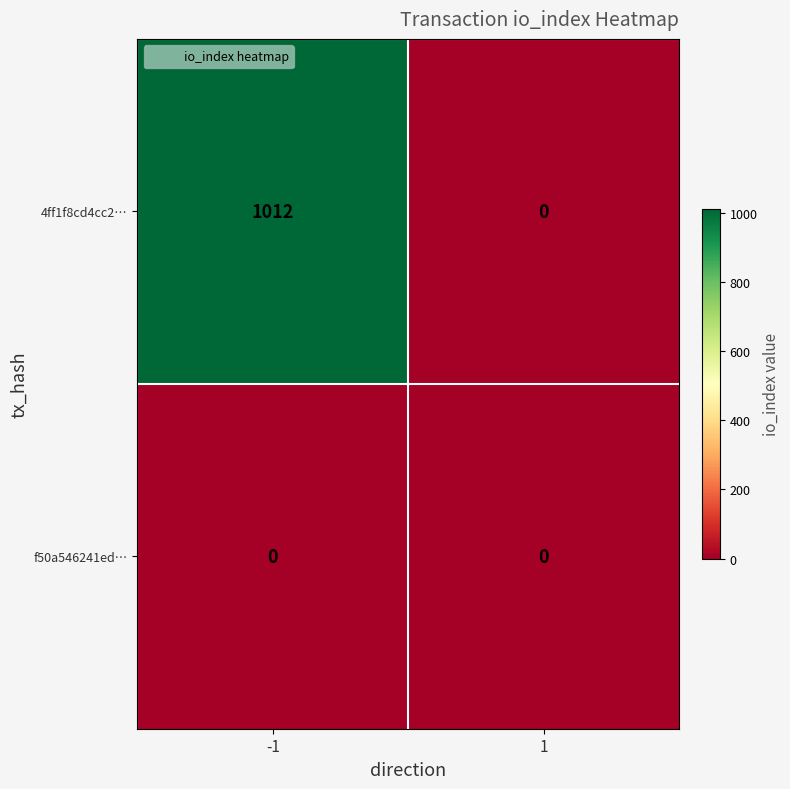

Reading right to left, list all the values displayed in this chart.

4ff1f8cd4cc2…: 0	1012
f50a546241ed…: 0	0